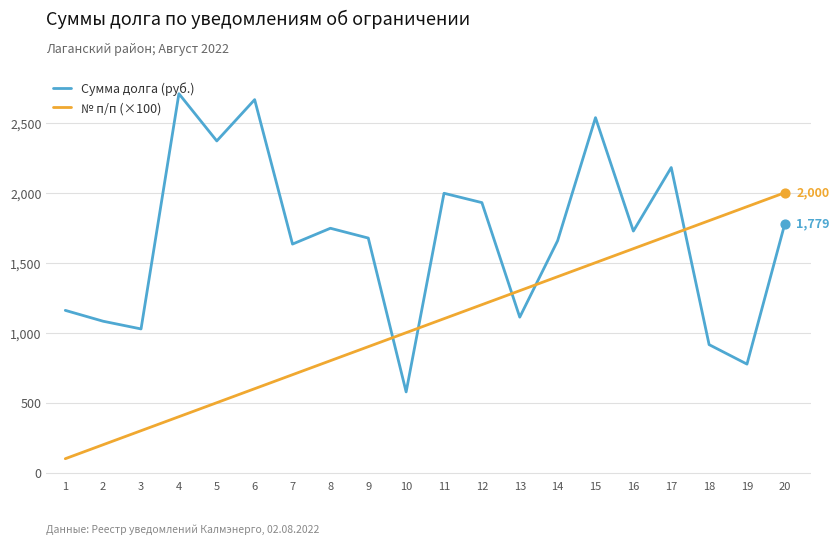

What are all the series names shown in the legend?

Сумма долга (руб.), № п/п (×100)